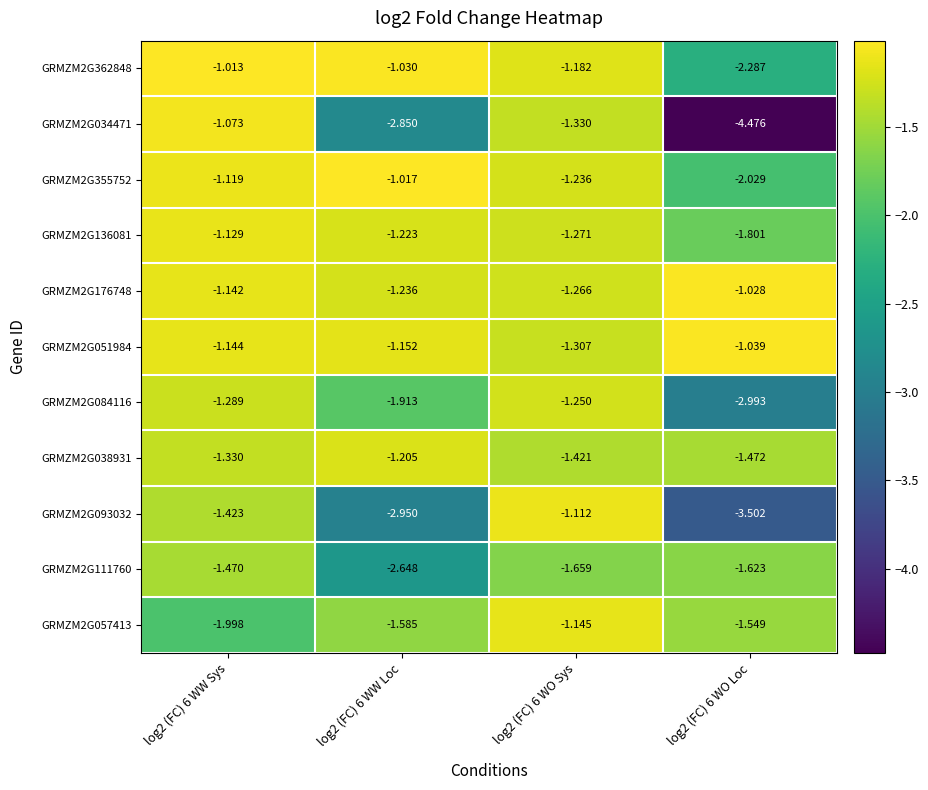

Is the value of GRMZM2G362848 at log2 (FC) 6 WW Sys greater than the value of GRMZM2G176748 at log2 (FC) 6 WW Loc?

Yes